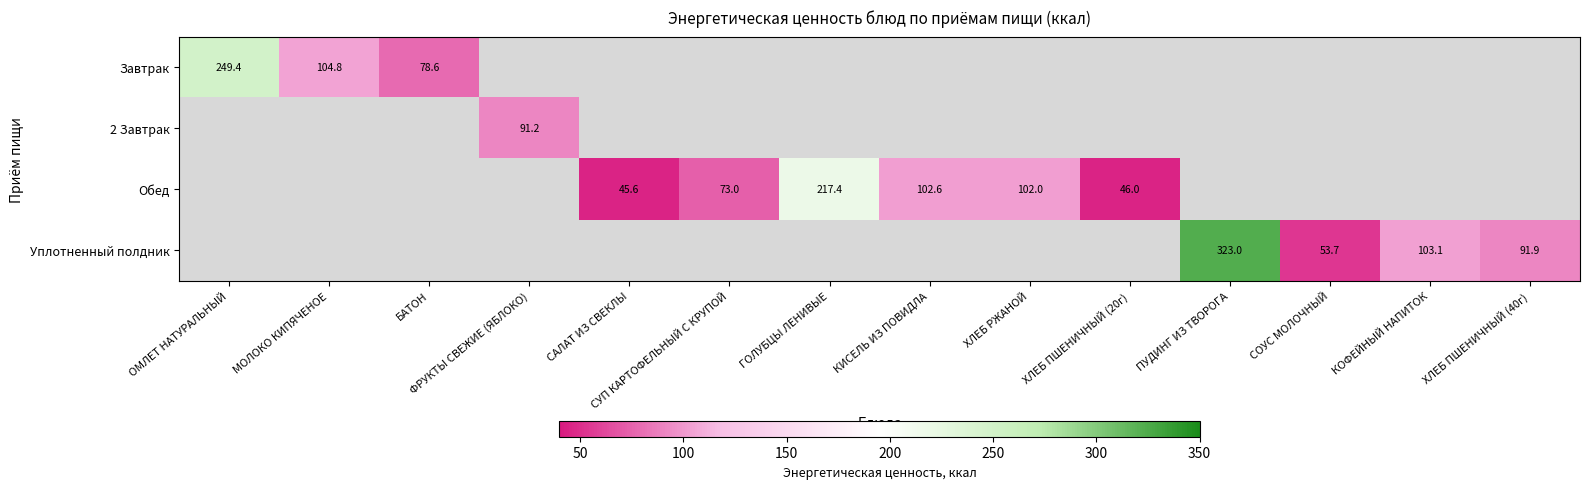

True or false: Уплотненный полдник has a value of 103.1 at КОФЕЙНЫЙ НАПИТОК.

True